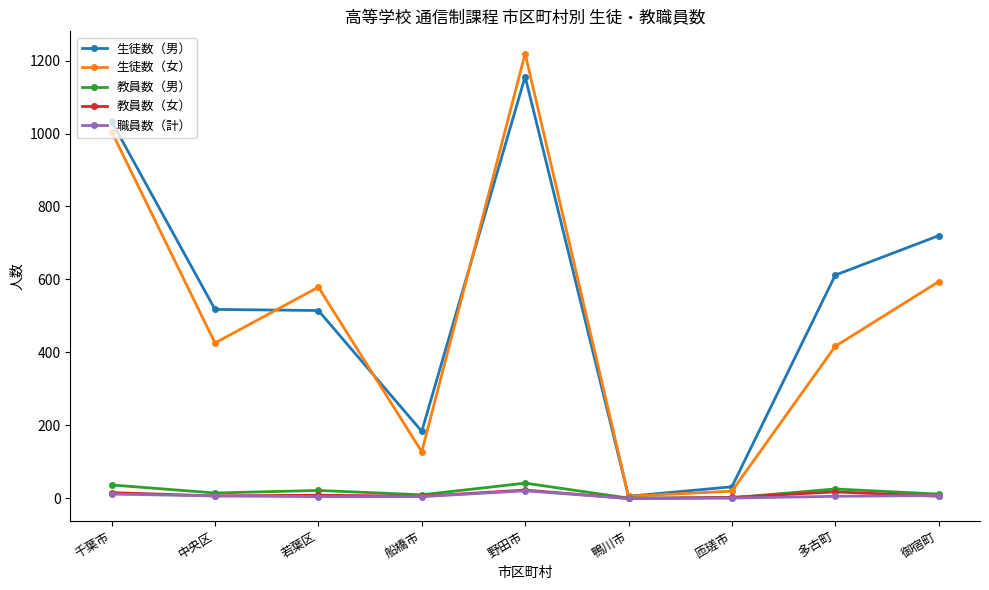

The value of 教員数（女） at 千葉市 is 16. True or false?

True